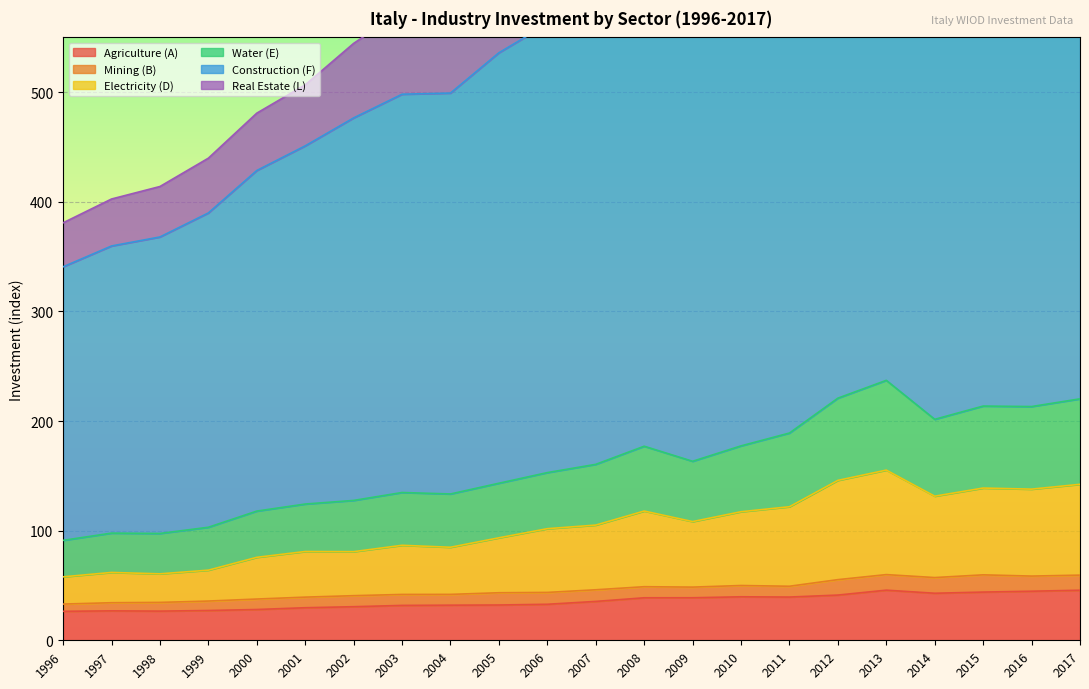

What is the value of the Agriculture (A) point at the 9th from the left?

32.0